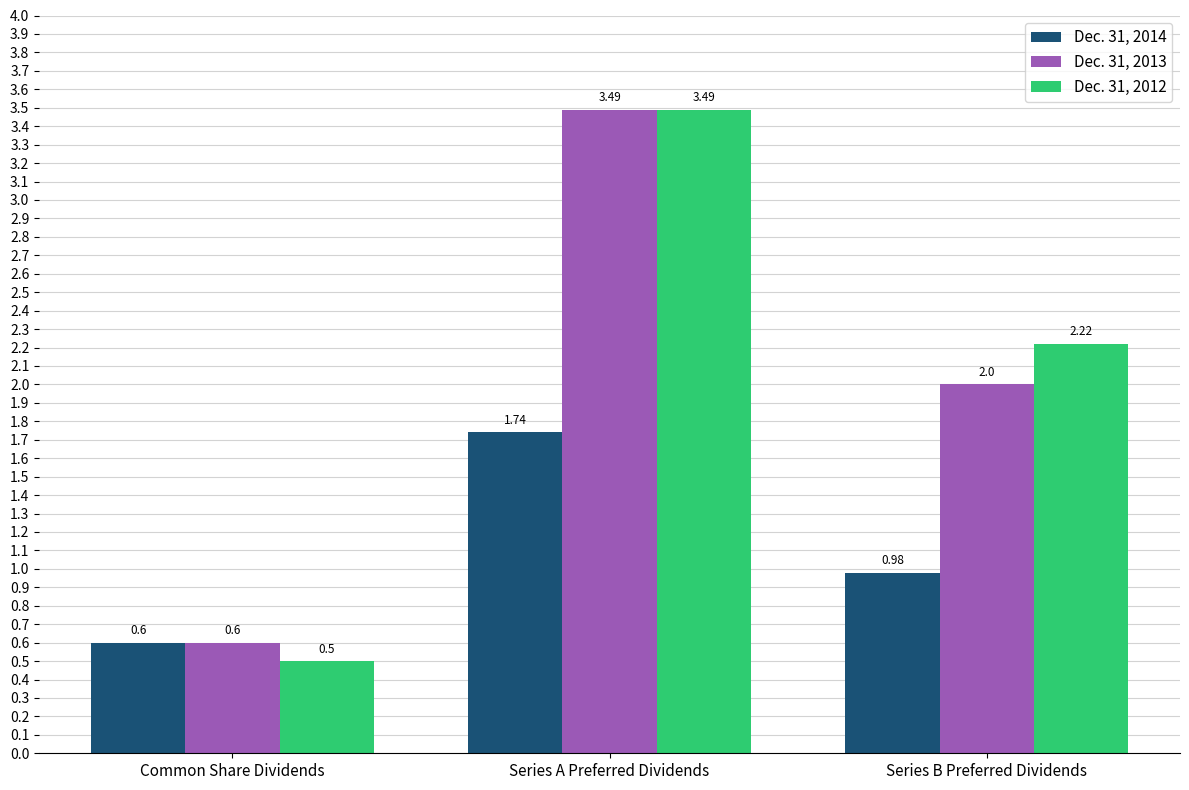

What is the difference between the second highest and minimum values in the Dec. 31, 2014 series?

0.4